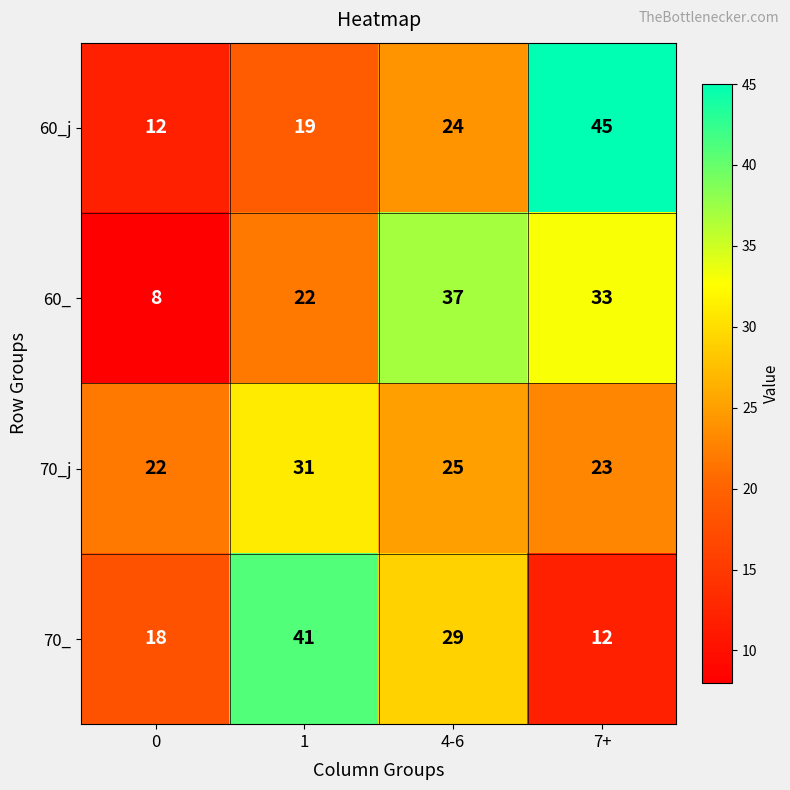

How many series are shown in this chart?

4